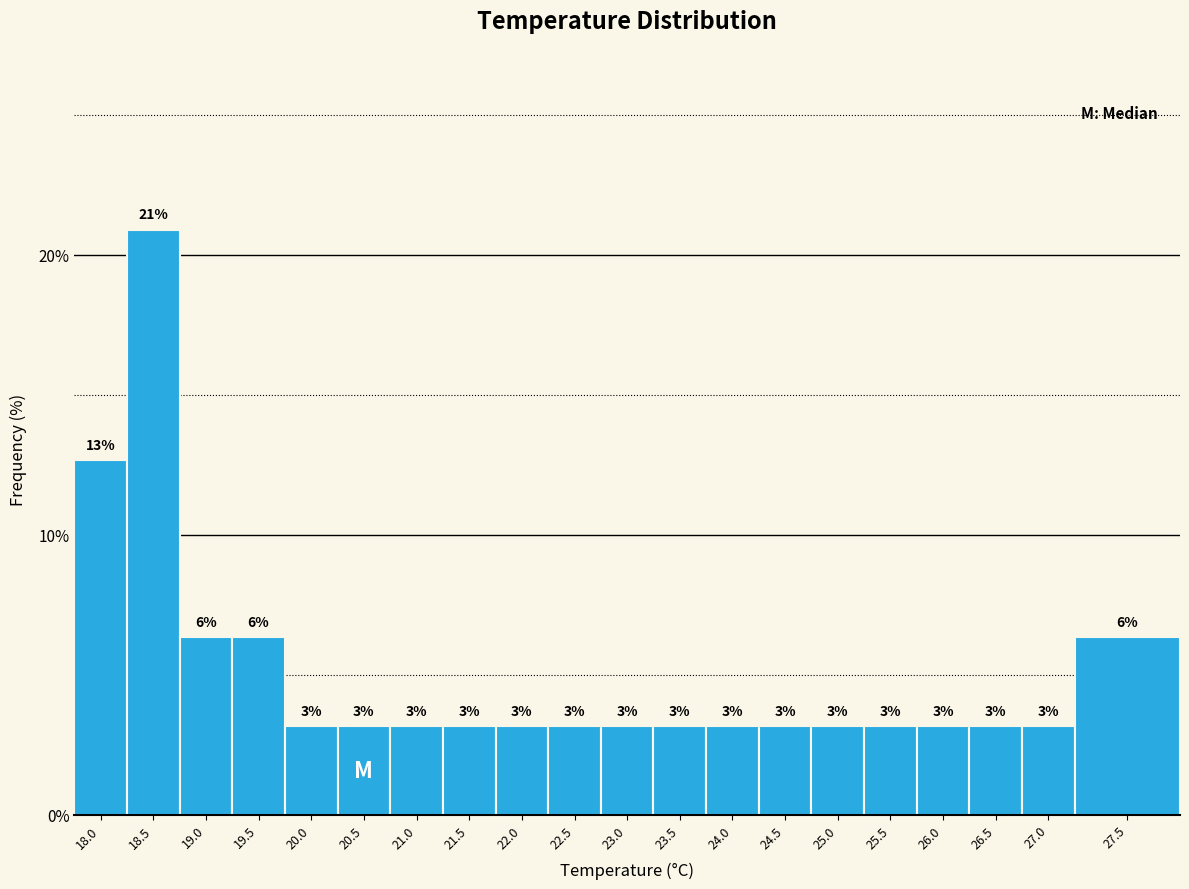

How many bars are there in total?

20